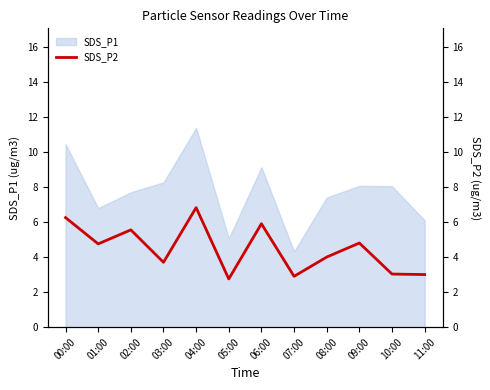

At which category does the data reach its first local valley?

01:00